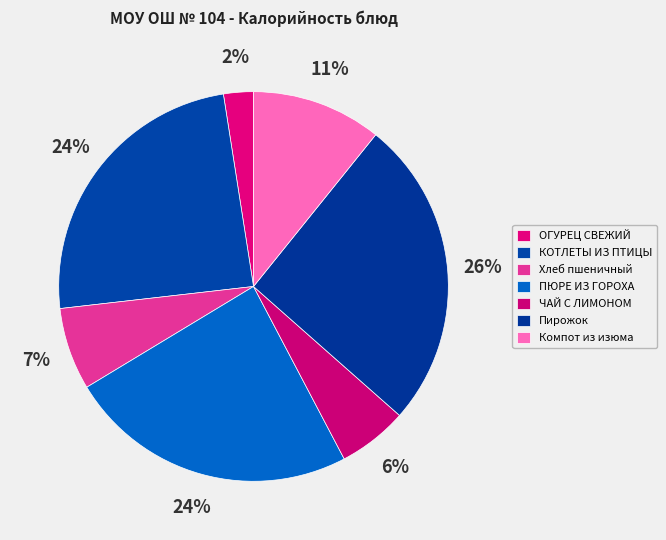

Combined, do ОГУРЕЦ СВЕЖИЙ and Хлеб пшеничный account for over 50%?

No